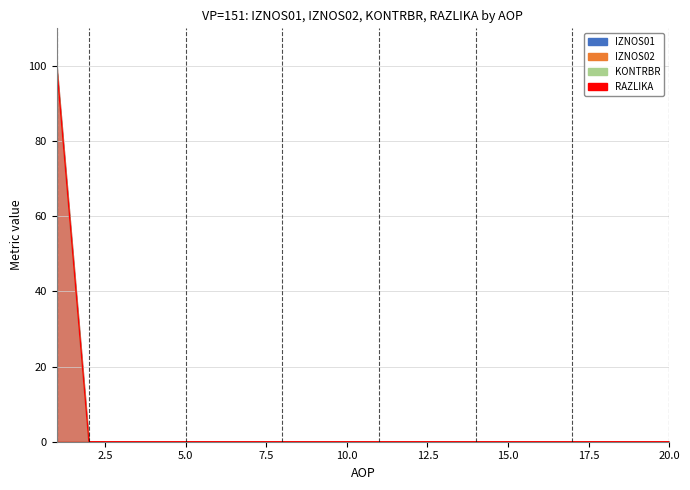

What is the greatest value displayed?

100